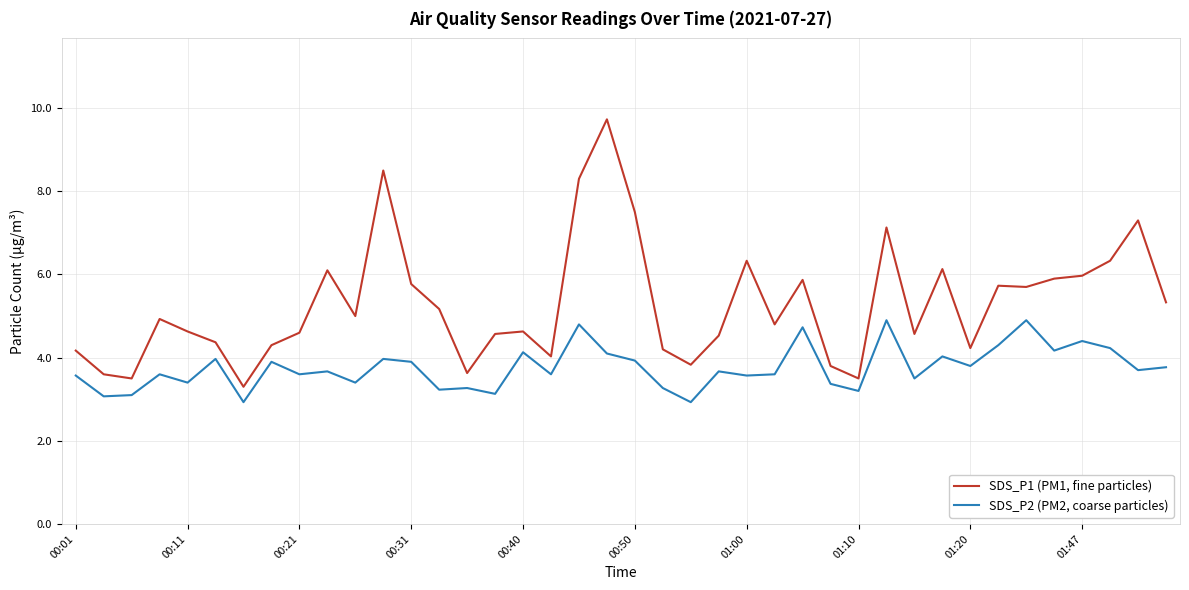

True or false: SDS_P1 (PM1, fine particles) and SDS_P2 (PM2, coarse particles) cross at least once.

False